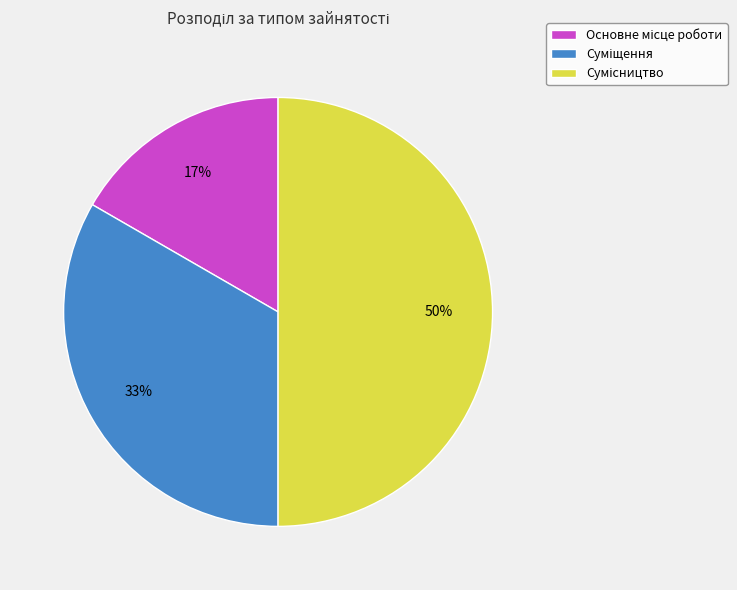

To the nearest percent, what is the difference between the largest and smallest slice percentages?

33%